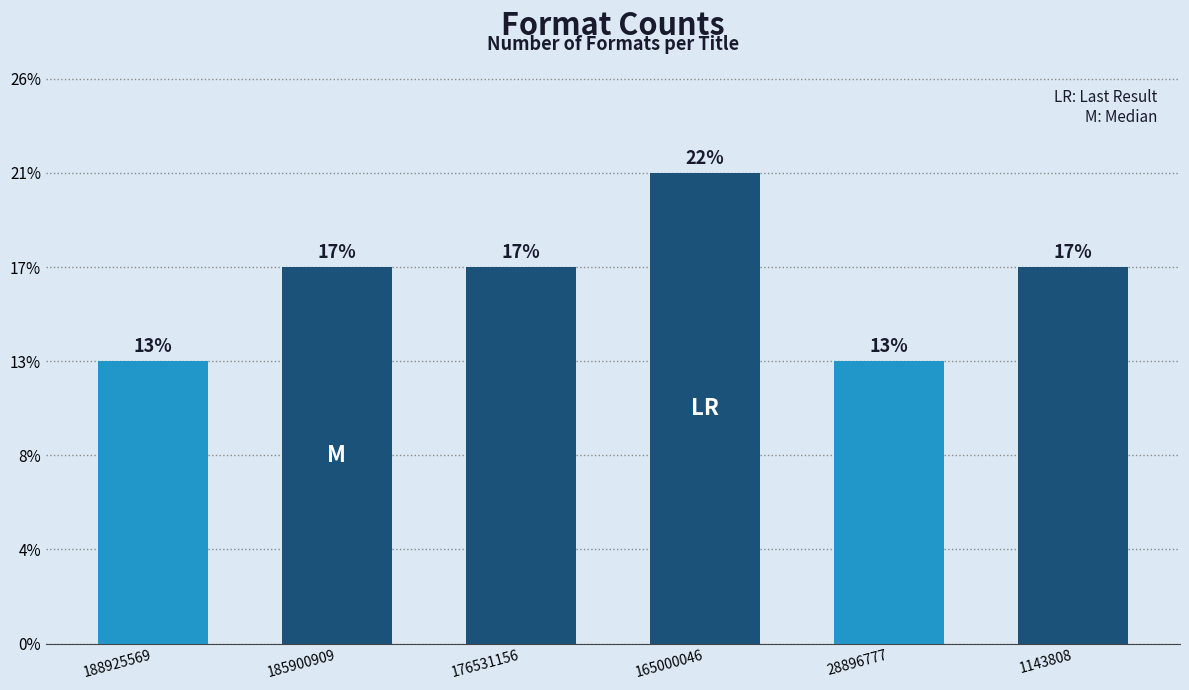

Does the chart contain any negative values?

No